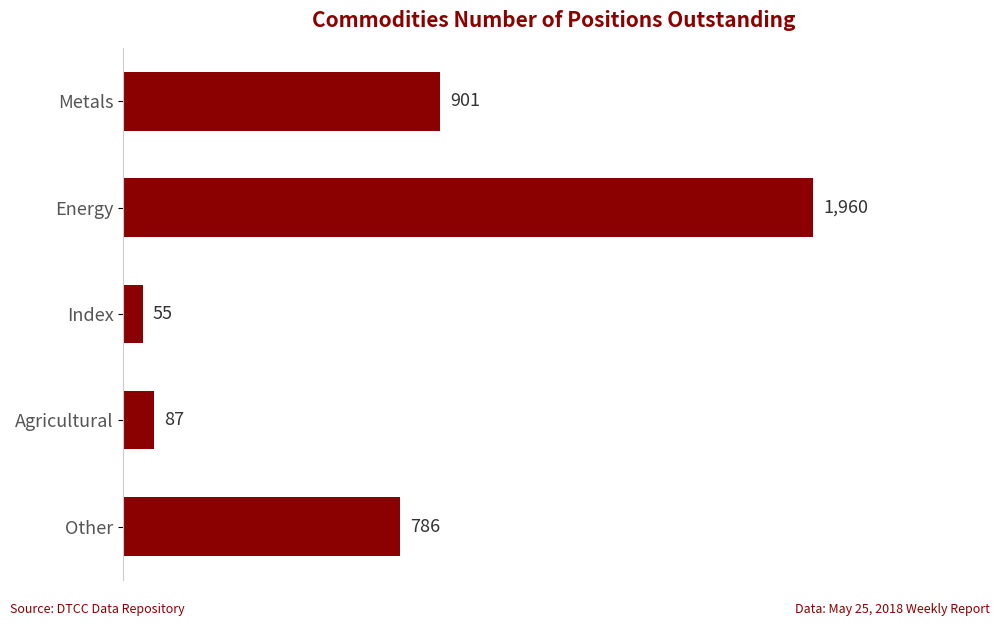

What is the change in value from Energy to Other?

-1174